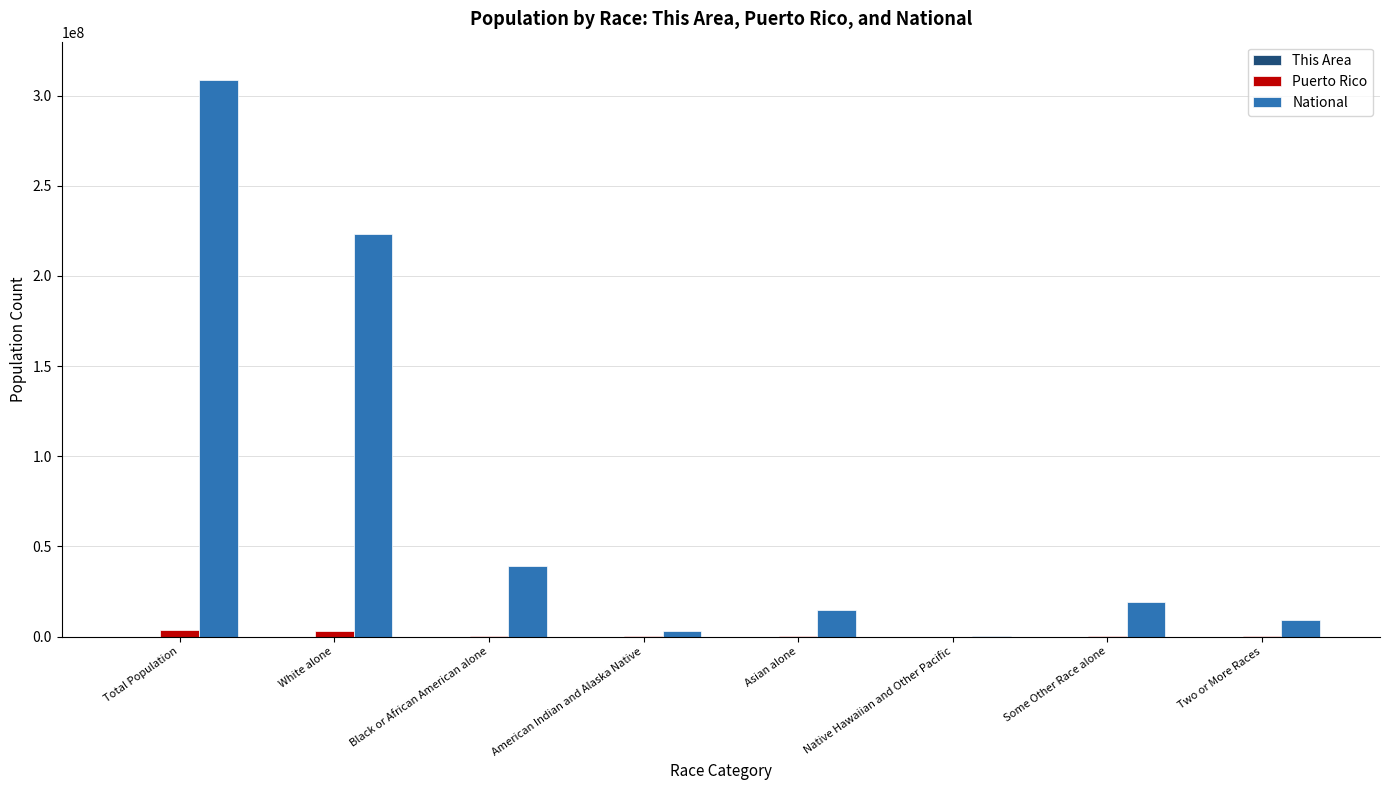

What is the sum of all National values?

617491076